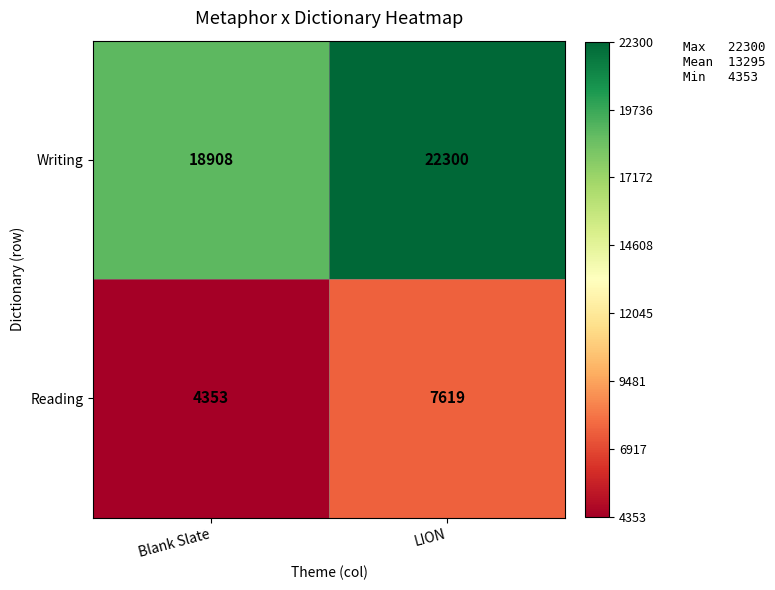

Is it true that Reading equals 10802 at LION?

False